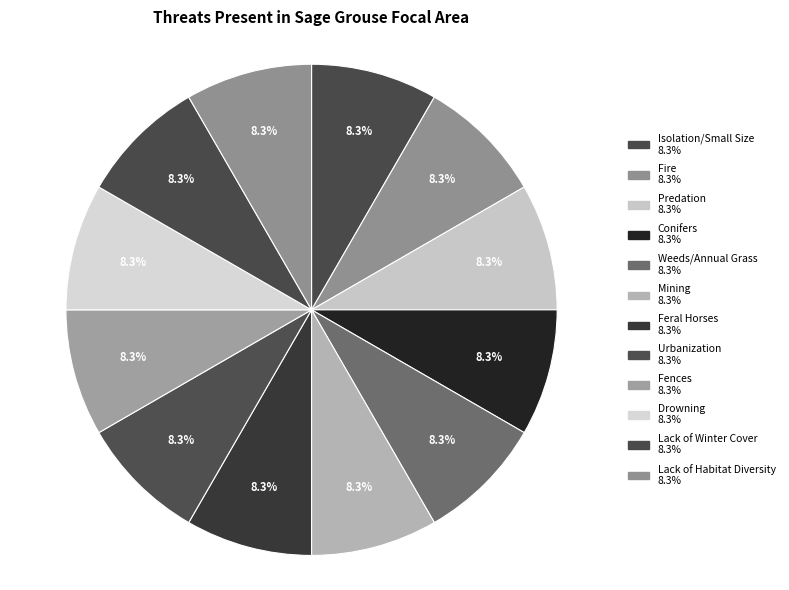

How many segments does this pie chart have?

12